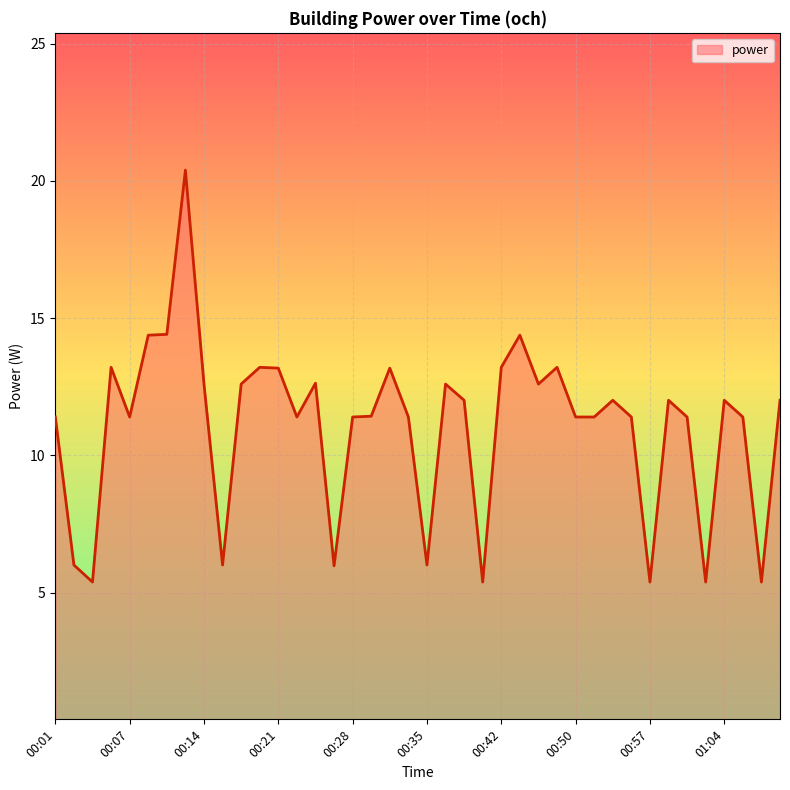

What is the smallest value displayed?

5.4